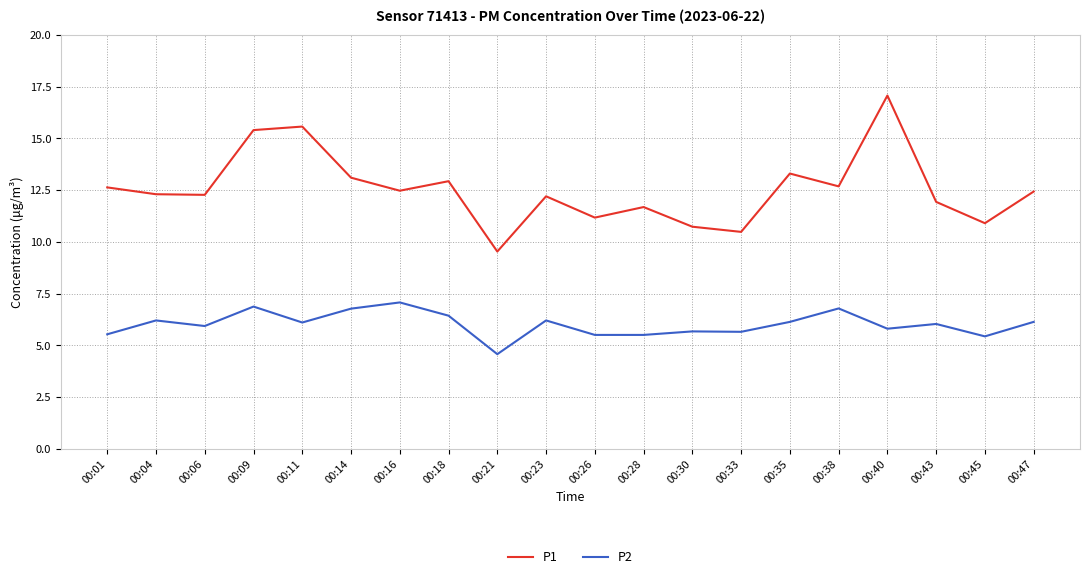

What is the difference between the maximum and minimum values in the P2 series?

2.5